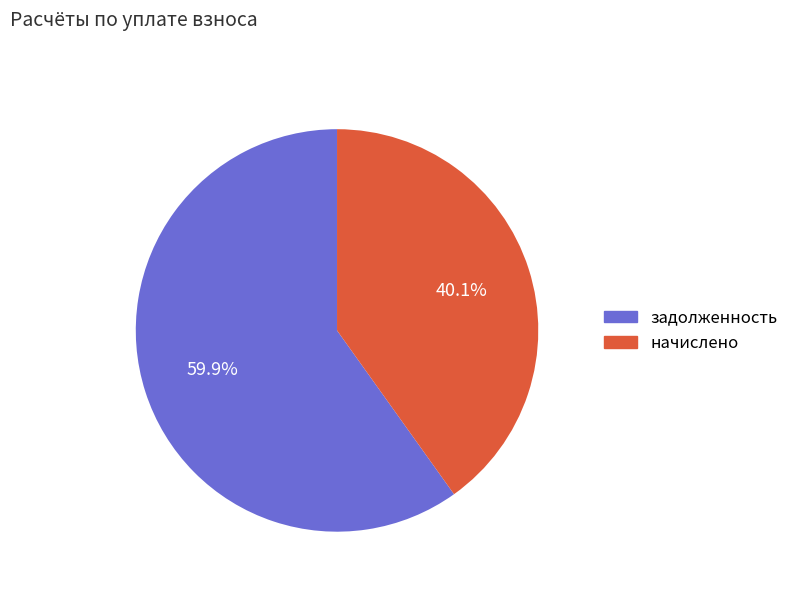

Is there a majority slice in this chart?

Yes